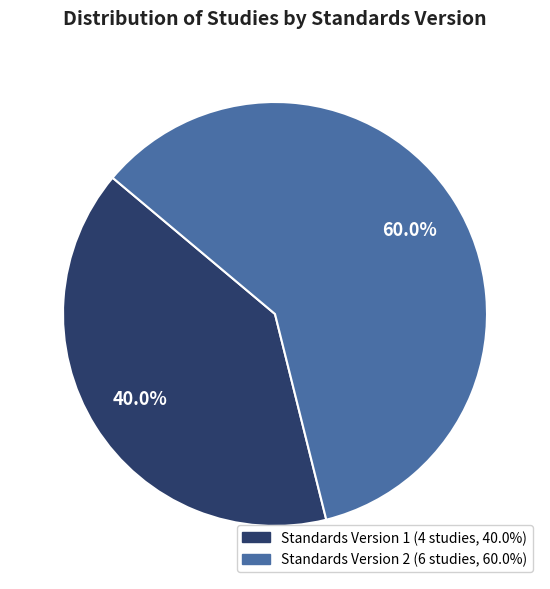

Does any single category account for the majority?

Yes